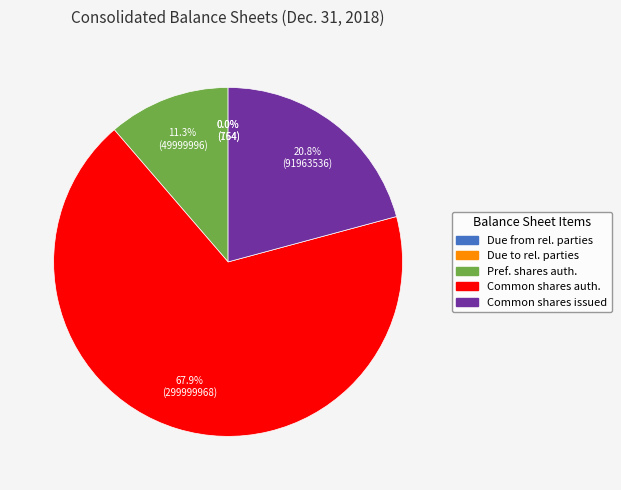

Which category has the biggest portion of the pie?

Common shares auth.